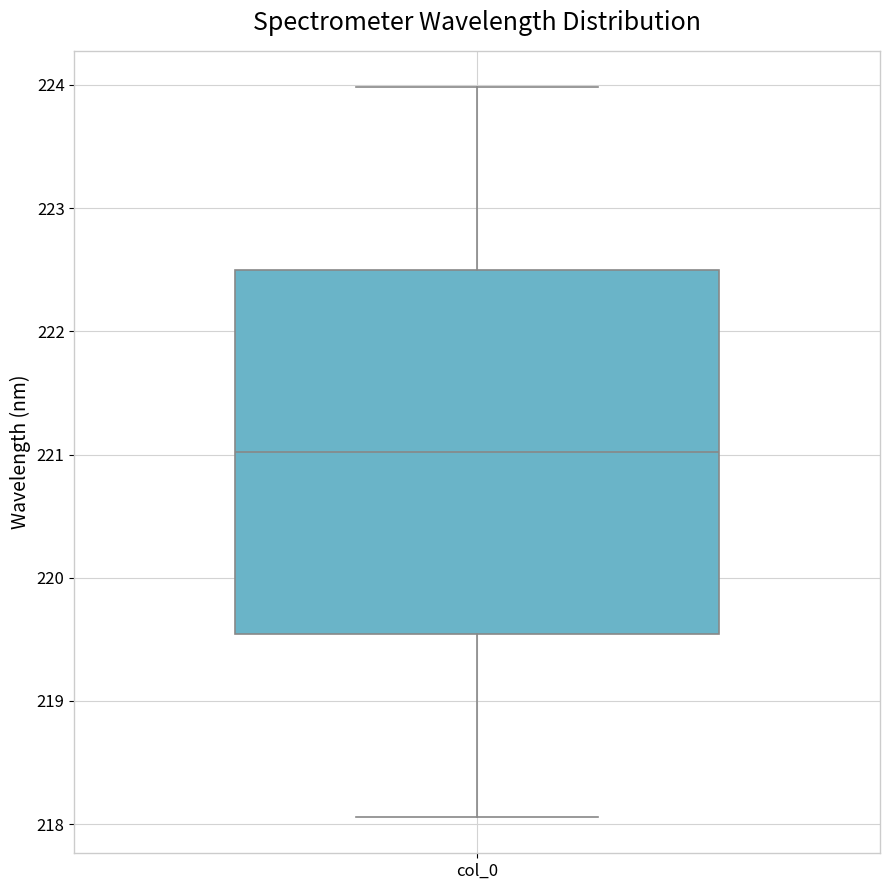

Transcribe this box plot: give where the median line is, the range the box spans, and where the two whiskers end, as read against the y-axis. The values are not printed on the chart, so give them approximately, as read against the axis.

median 221.0, box 219.5 to 222.5, whiskers 218.1 to 224.0